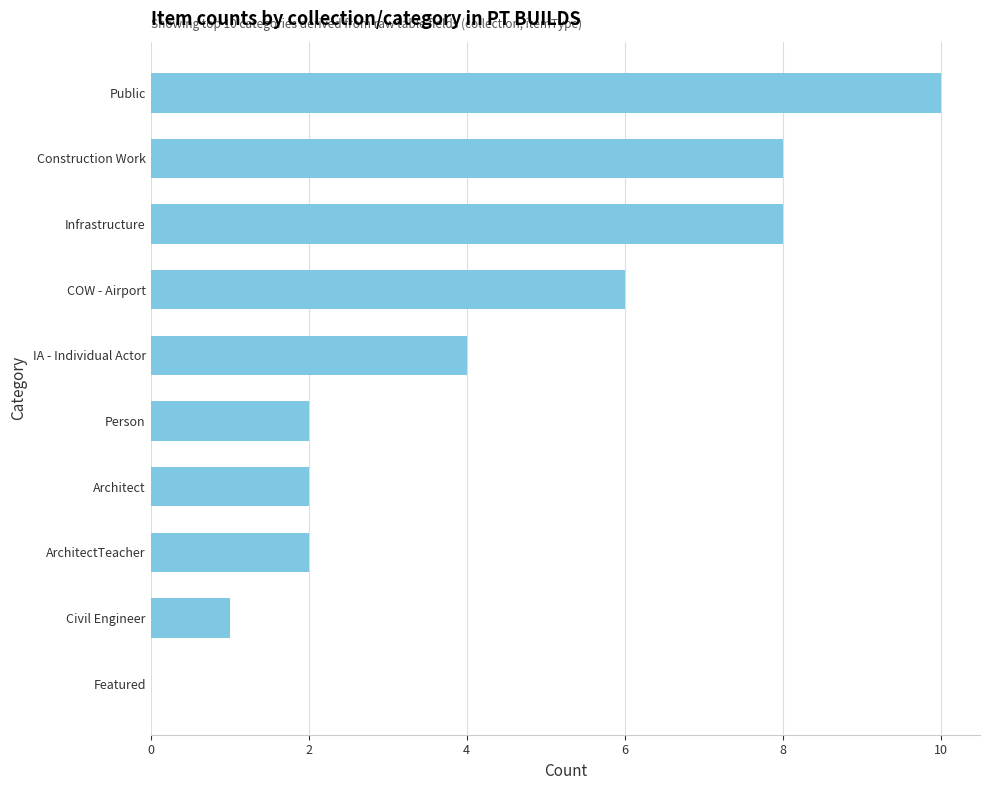

The value at COW - Airport is 6. True or false?

True